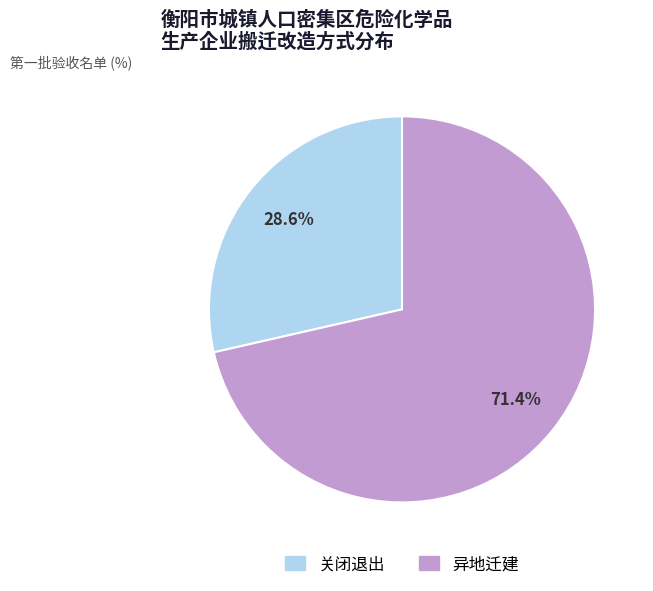

To the nearest percent, what is the difference between the largest and smallest slice percentages?

43%